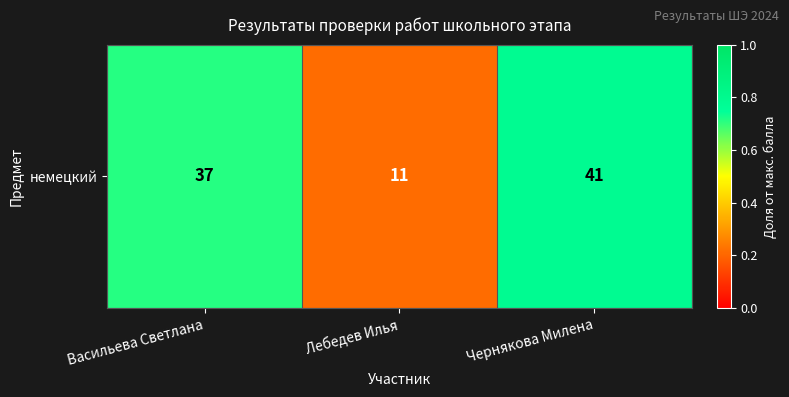

What is the difference between the values at Васильева Светлана and Чернякова Милена?

0.1